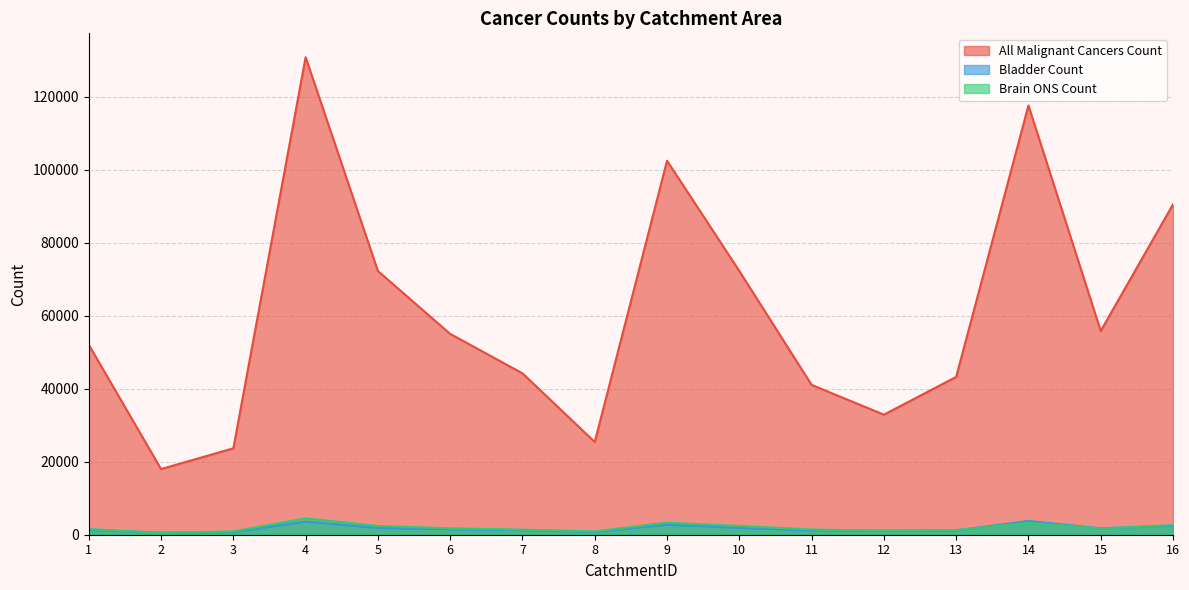

In Bladder_Count, how many points are lower than both neighbors (excluding endpoints)?

4